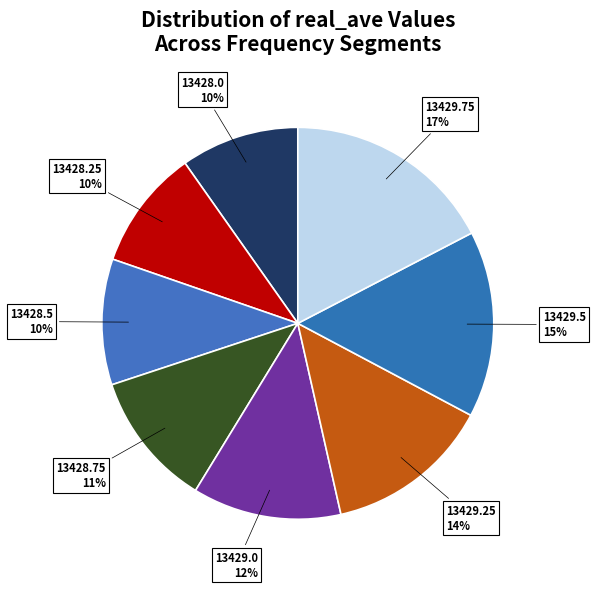

True or false: 13429.25 accounts for 14% of the total.

True